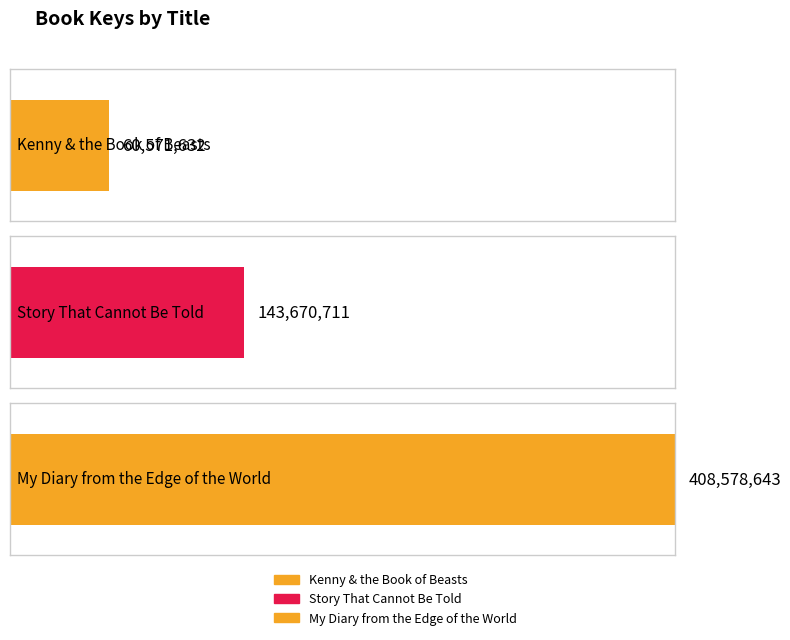

Which has a higher value, My Diary from the Edge of the World or Story That Cannot Be Told?

My Diary from the Edge of the World